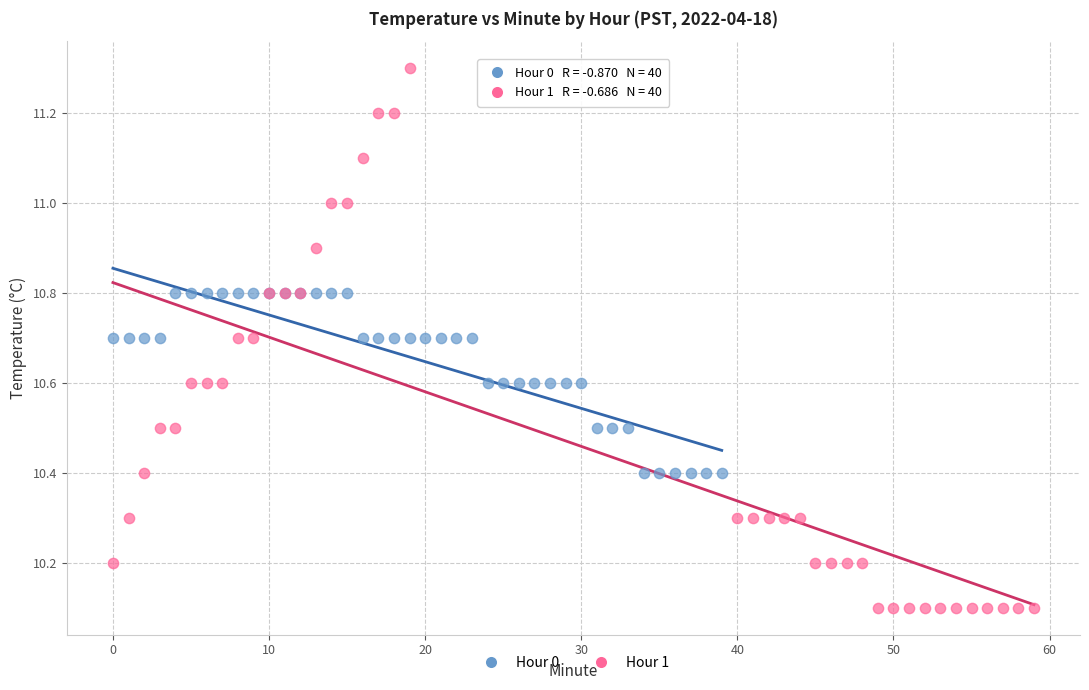

Which series reaches the maximum Y coordinate?

Hour 1